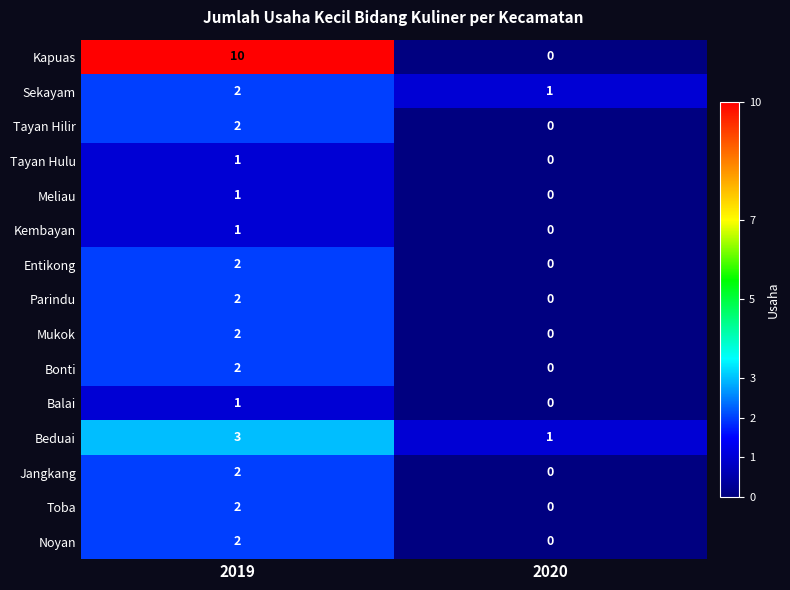

Reading right to left, transcribe all the data shown in this chart.

Kapuas: 0	10
Sekayam: 1	2
Tayan Hilir: 0	2
Tayan Hulu: 0	1
Meliau: 0	1
Kembayan: 0	1
Entikong: 0	2
Parindu: 0	2
Mukok: 0	2
Bonti: 0	2
Balai: 0	1
Beduai: 1	3
Jangkang: 0	2
Toba: 0	2
Noyan: 0	2